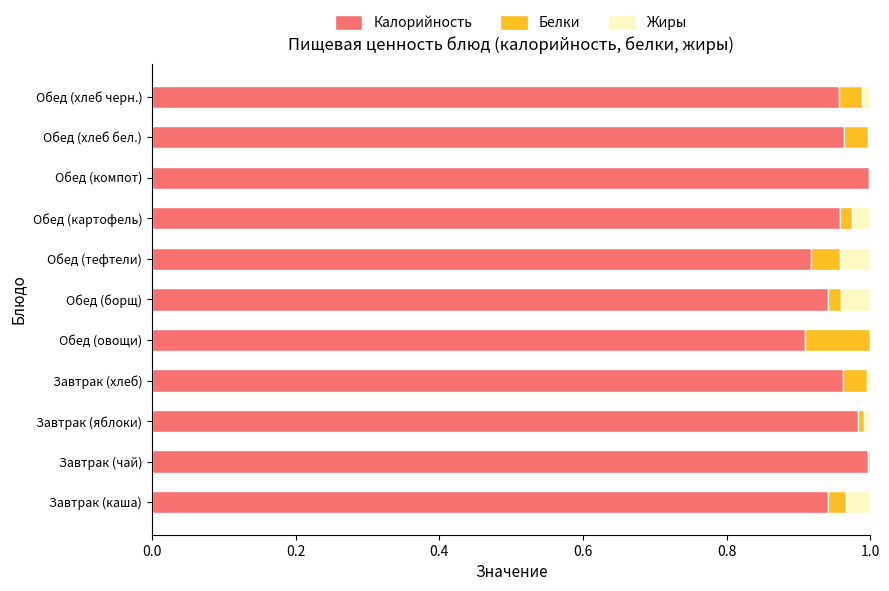

What is the sum of all Калорийность values?

10.5